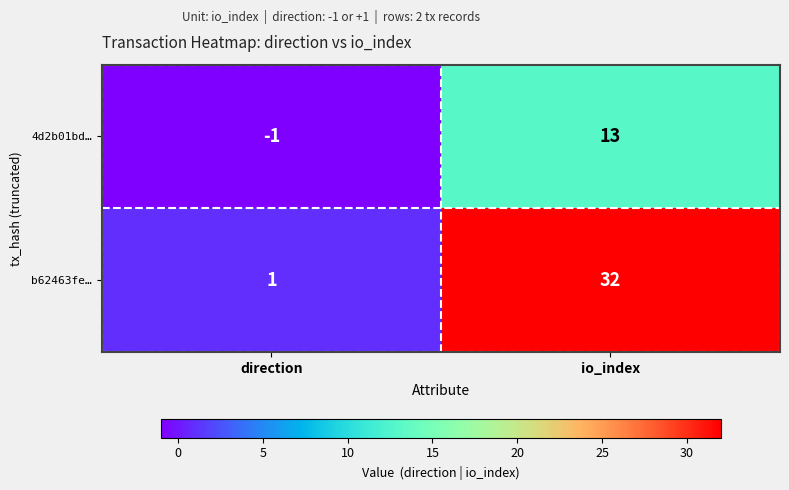

What is the sum of the b62463fe… values at direction and io_index?

33